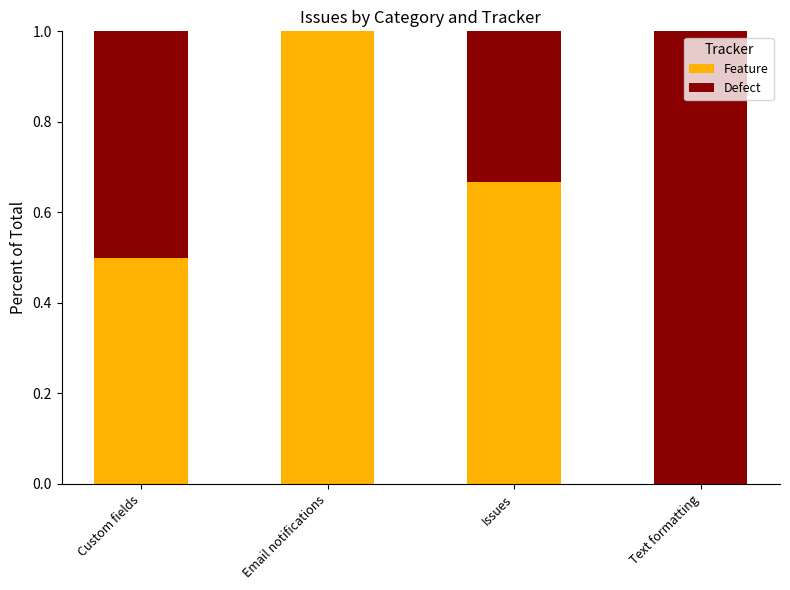

Which category has the highest value in the Feature series?

Email notifications